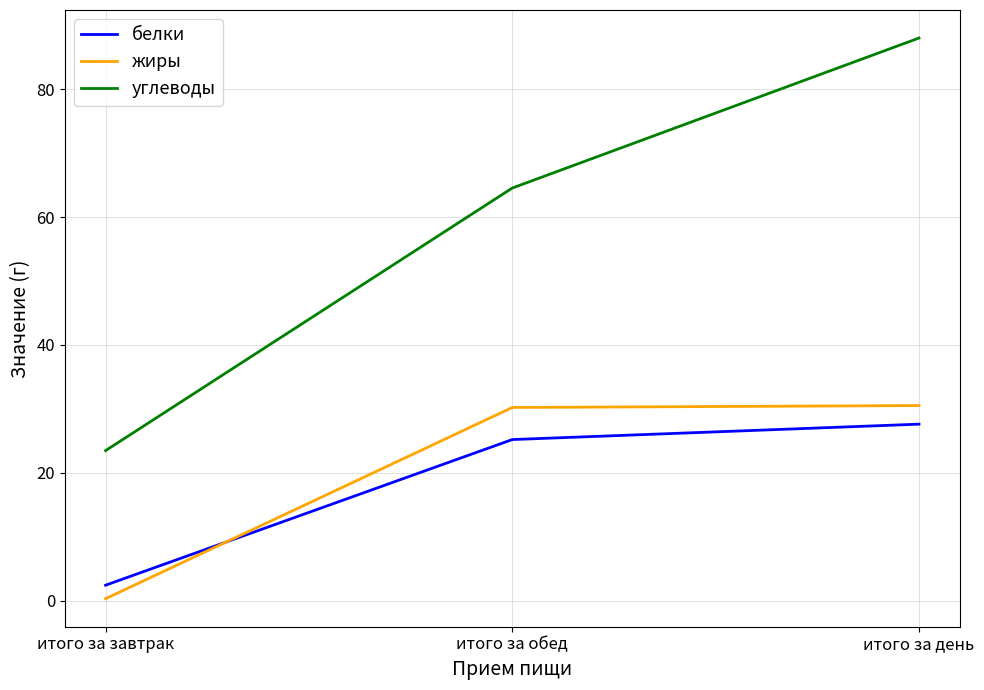

The жиры series shows 40.9 at итого за день. True or false?

False